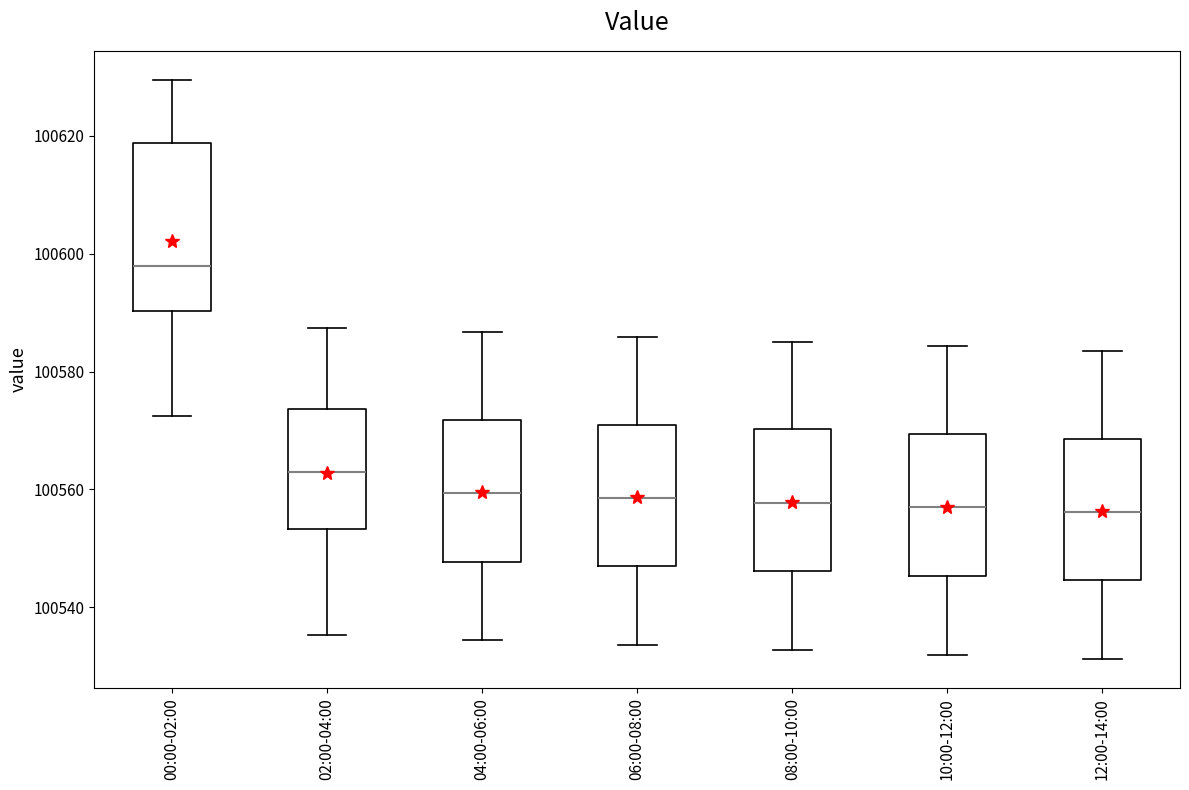

Which box is the tallest, from its lower edge to its upper edge?

00:00-02:00